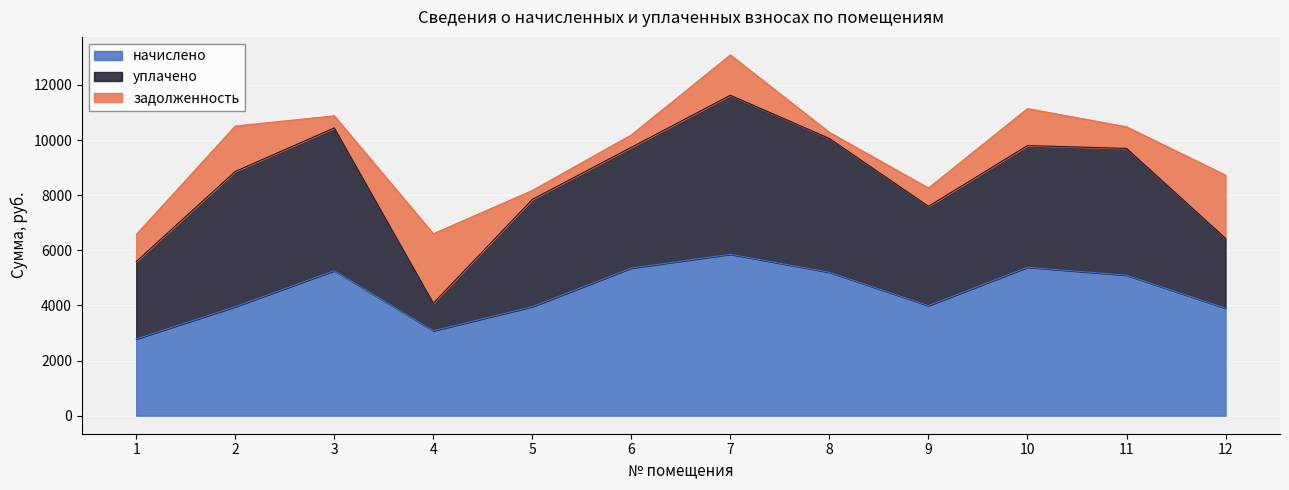

What are all the series names shown in the legend?

начислено, уплачено, задолженность